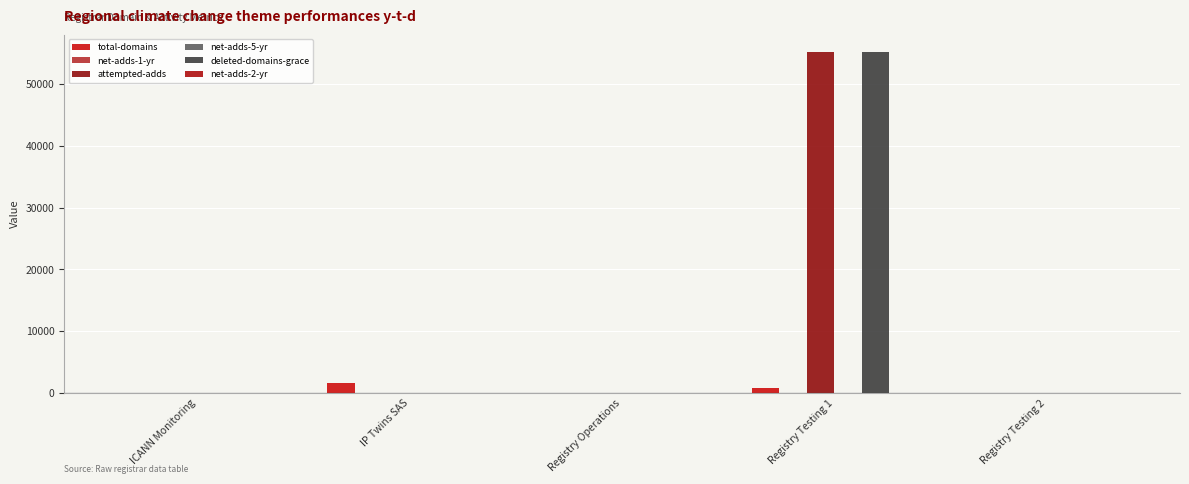

The value of total-domains at Registry Testing 1 is 815. True or false?

True